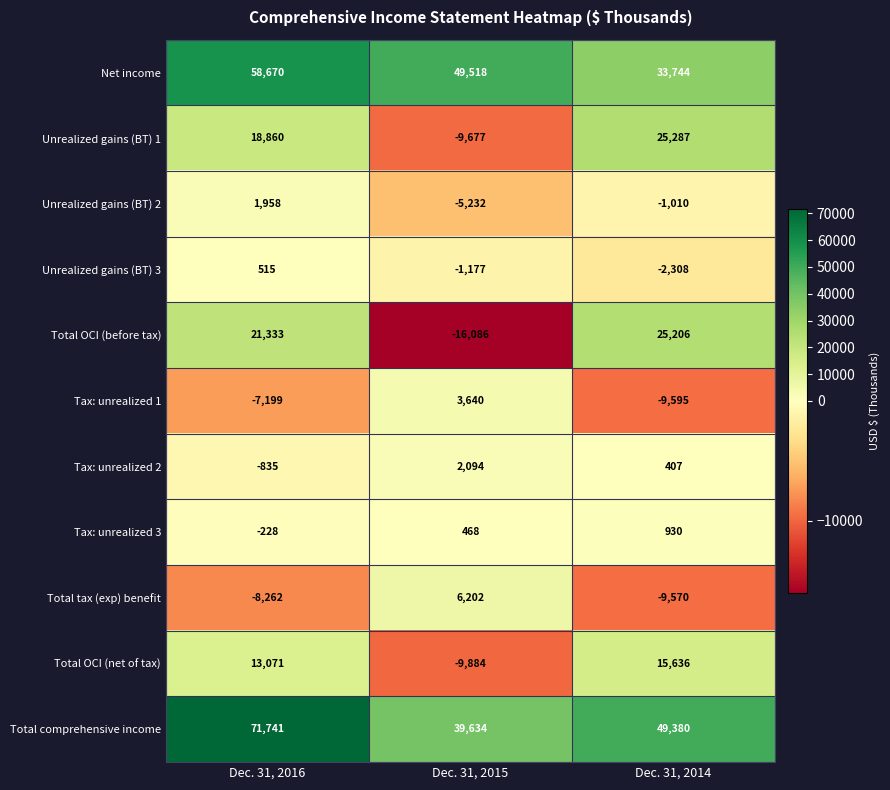

The value of Tax: unrealized 1 at Dec. 31, 2015 is 3640. True or false?

True